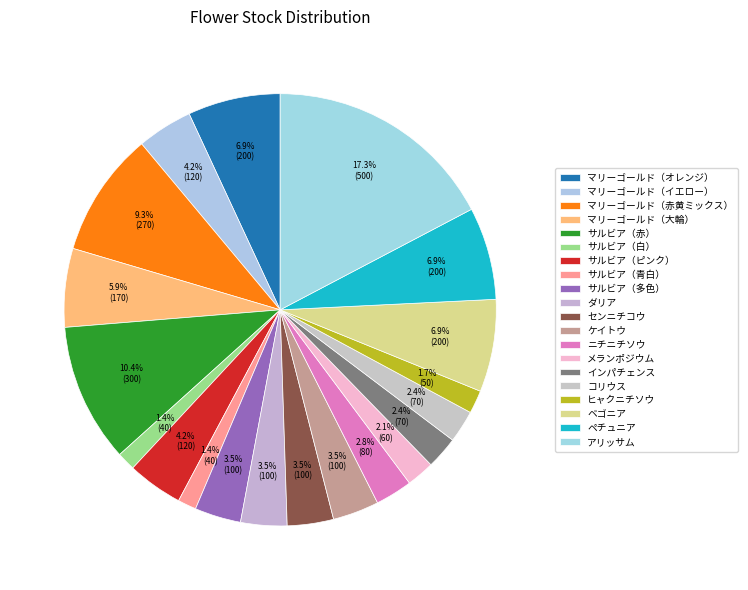

Combined, do センニチコウ and インパチェンス account for over 50%?

No